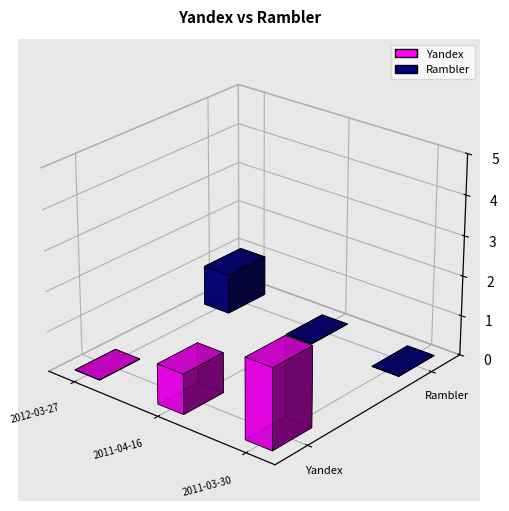

The value of Yandex at 2011-04-16 is 1. True or false?

True